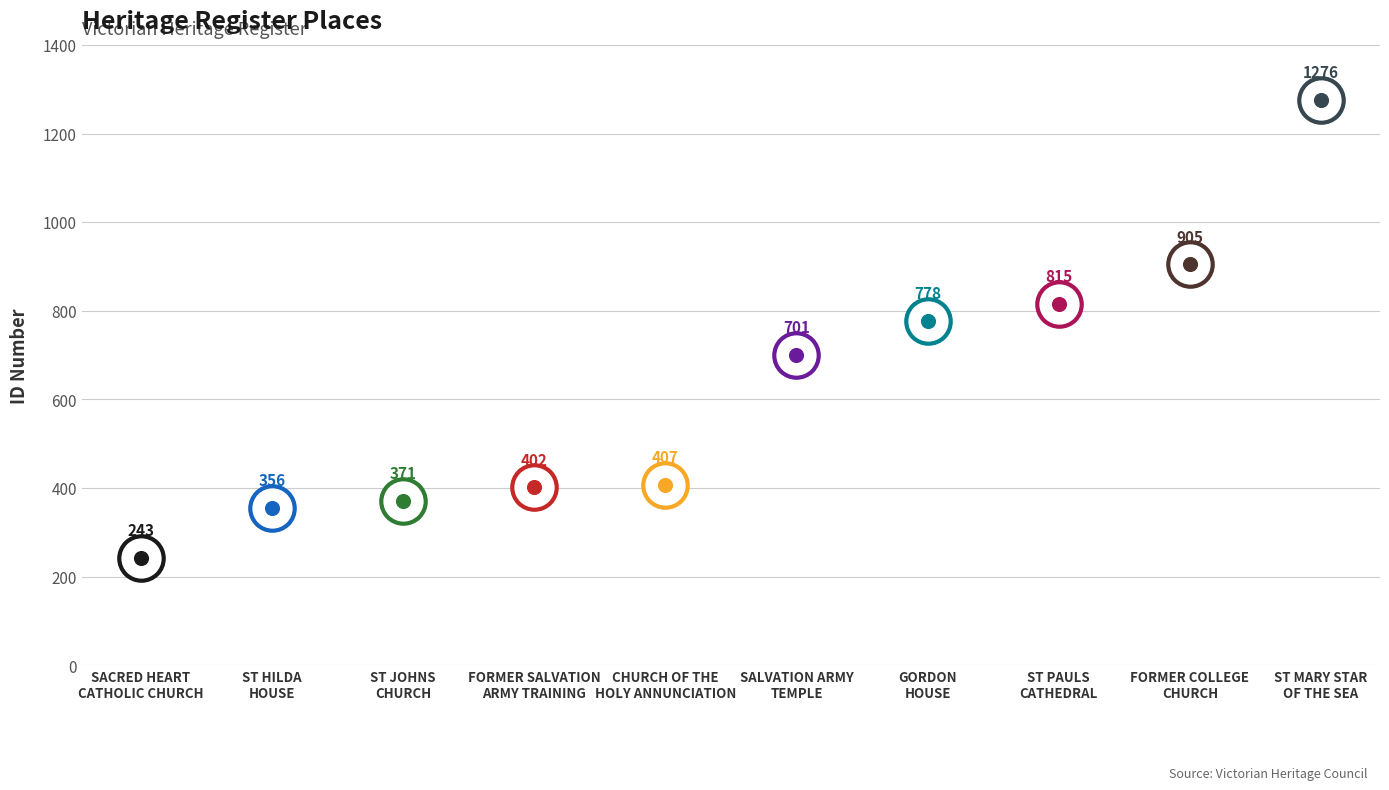

Which has a higher value, SALVATION ARMY
TEMPLE or FORMER SALVATION
ARMY TRAINING?

SALVATION ARMY
TEMPLE